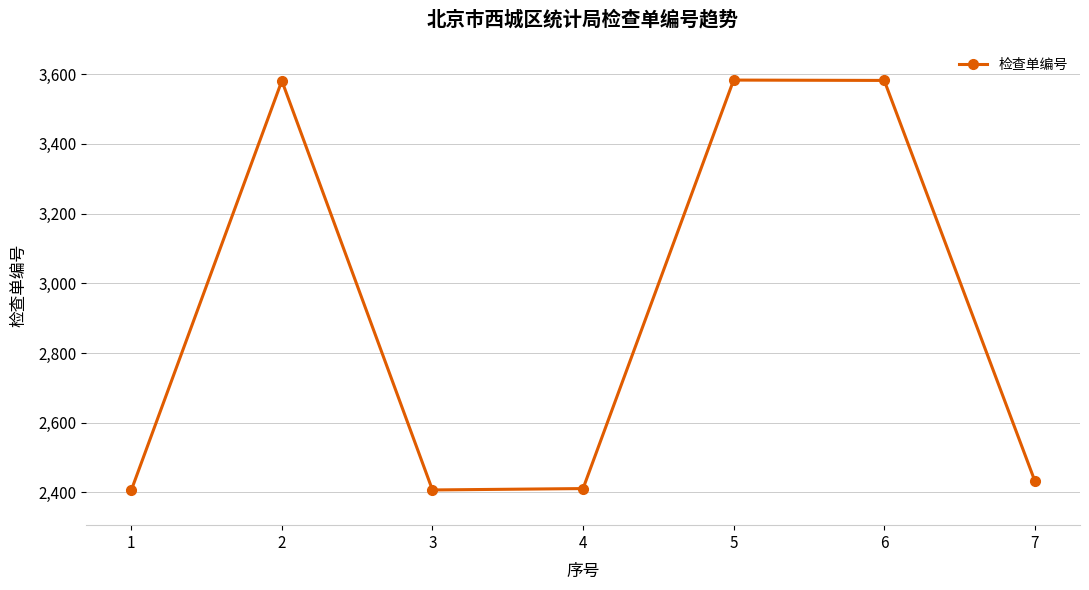

What is the minimum value shown in the chart?

2406